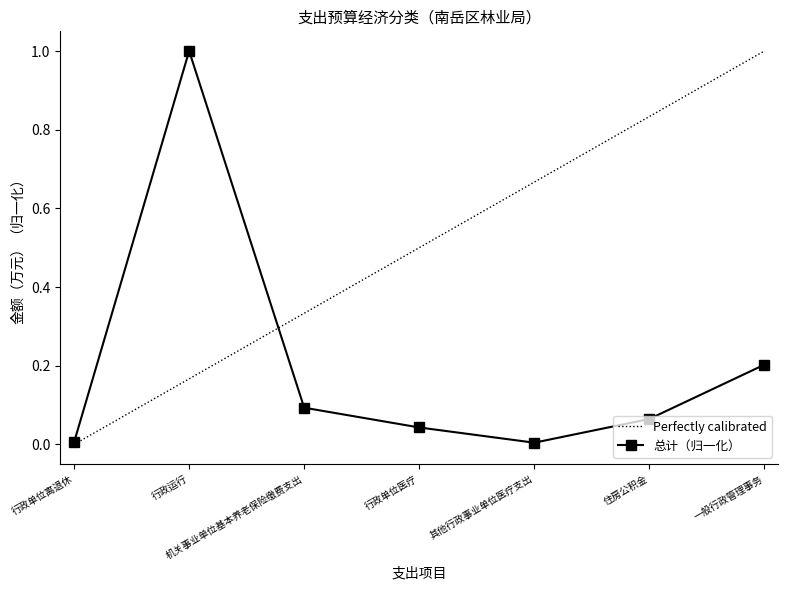

Between 行政单位离退休 and 行政单位医疗, which is larger?

行政单位医疗